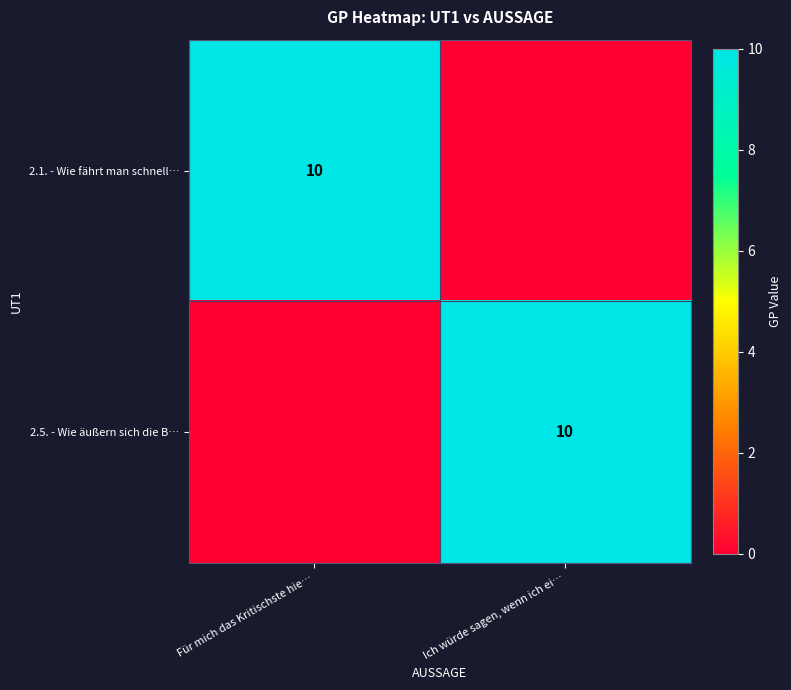

The 2.5. - Wie äußern sich die B… series shows 10 at Ich würde sagen, wenn ich ei…. True or false?

True